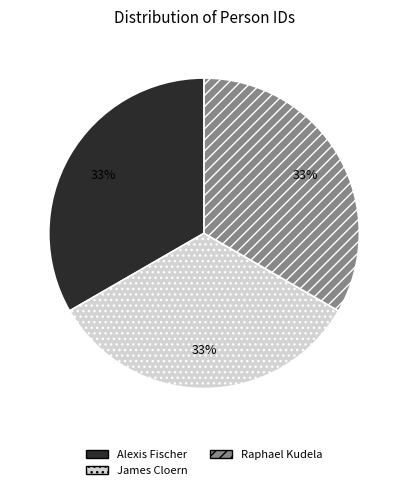

How many slices are in this pie chart?

3